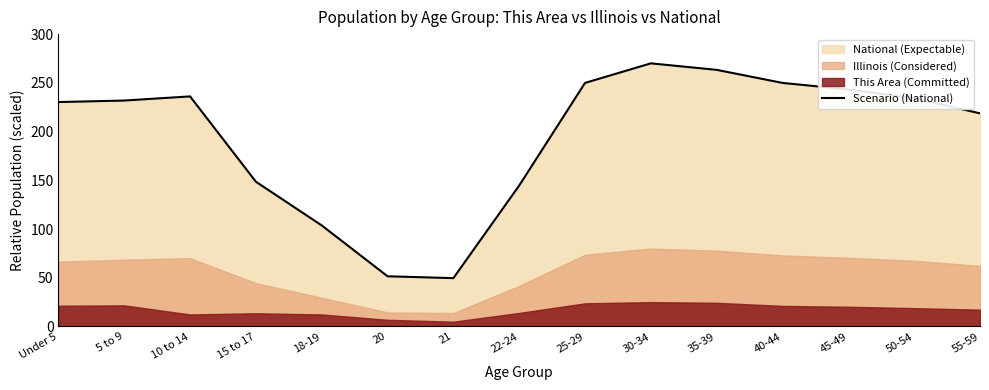

List the labels in order of value, smallest first.

21, 20, 18-19, 22-24, 15 to 17, 55-59, Under 5, 5 to 9, 50-54, 10 to 14, 45-49, 25-29, 40-44, 35-39, 30-34